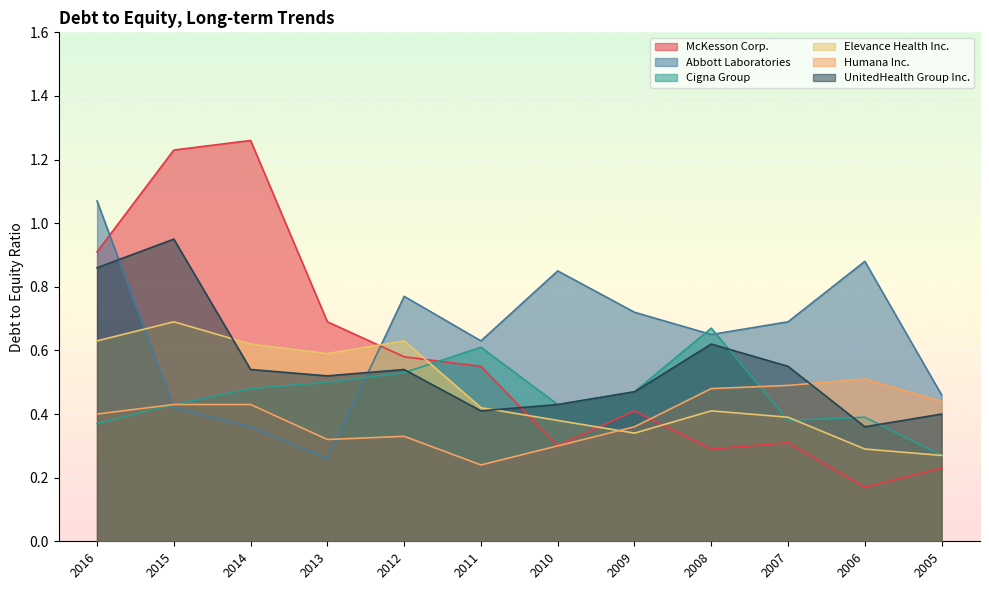

How many series are shown in this chart?

6